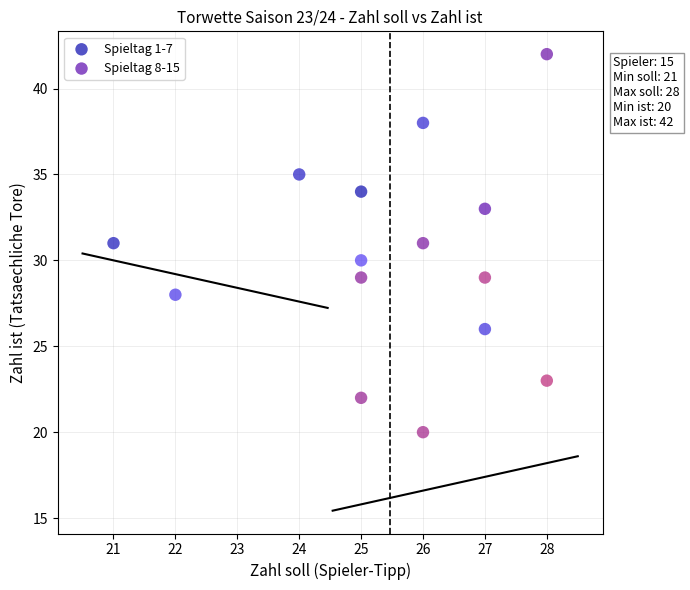

Which series reaches the maximum Y coordinate?

Spieltag 8-15